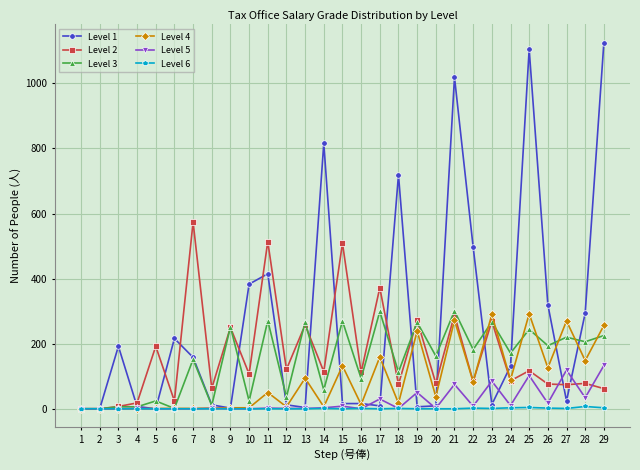

The value of Level 3 at 28 is 85. True or false?

False